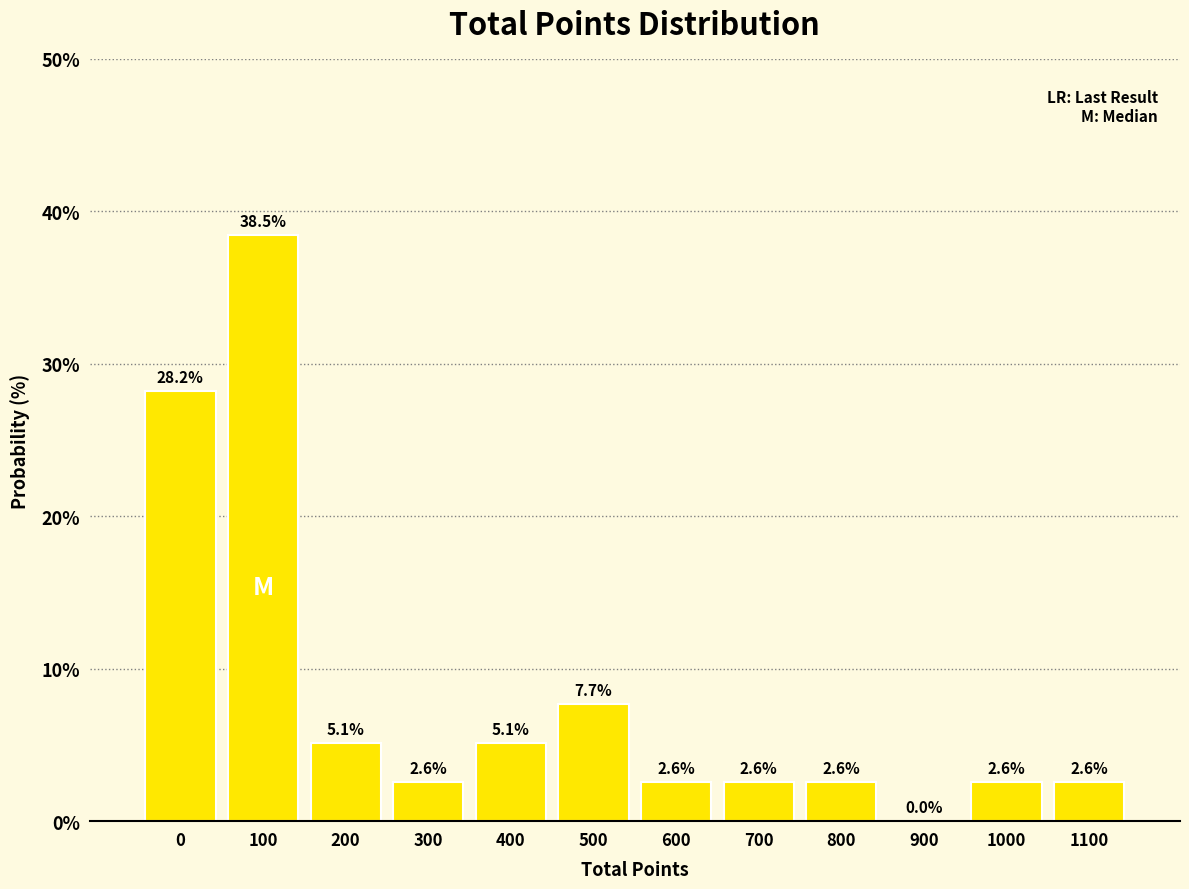

Reading left to right, list all the values displayed in this chart.

0=28.2	100=38.5	200=5.1	300=2.6	400=5.1	500=7.7	600=2.6	700=2.6	800=2.6	900=0.0	1000=2.6	1100=2.6